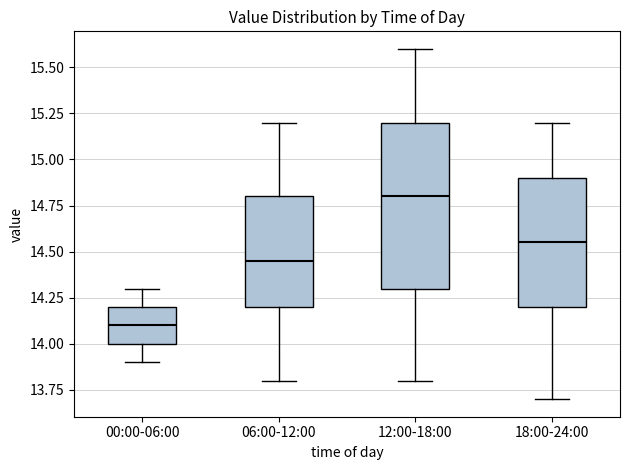

Where does the upper whisker of the box for 18:00-24:00 end on the y-axis? The values are not printed on the chart, so give them approximately, as read against the axis.

15.20